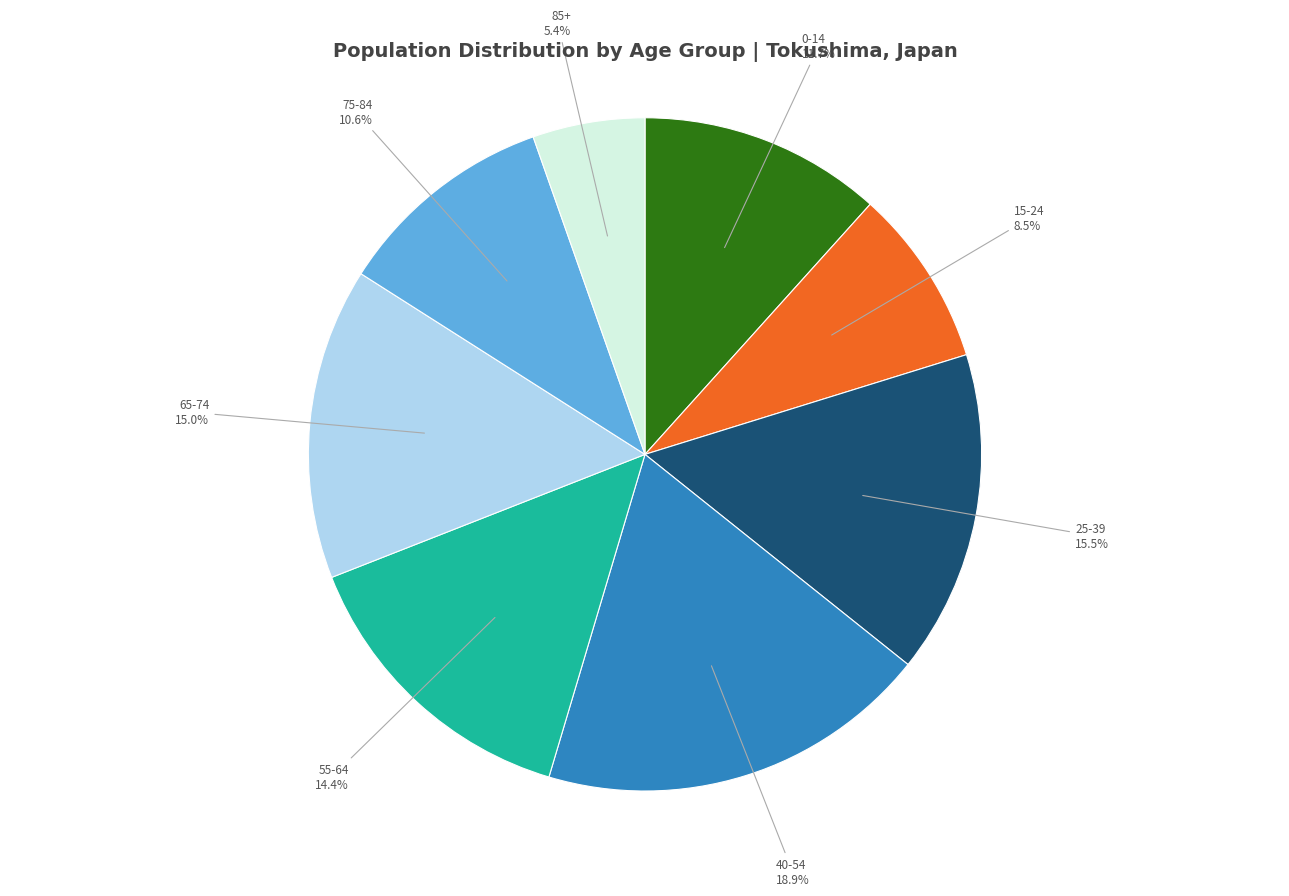

Is there any slice that represents more than half of the pie?

No